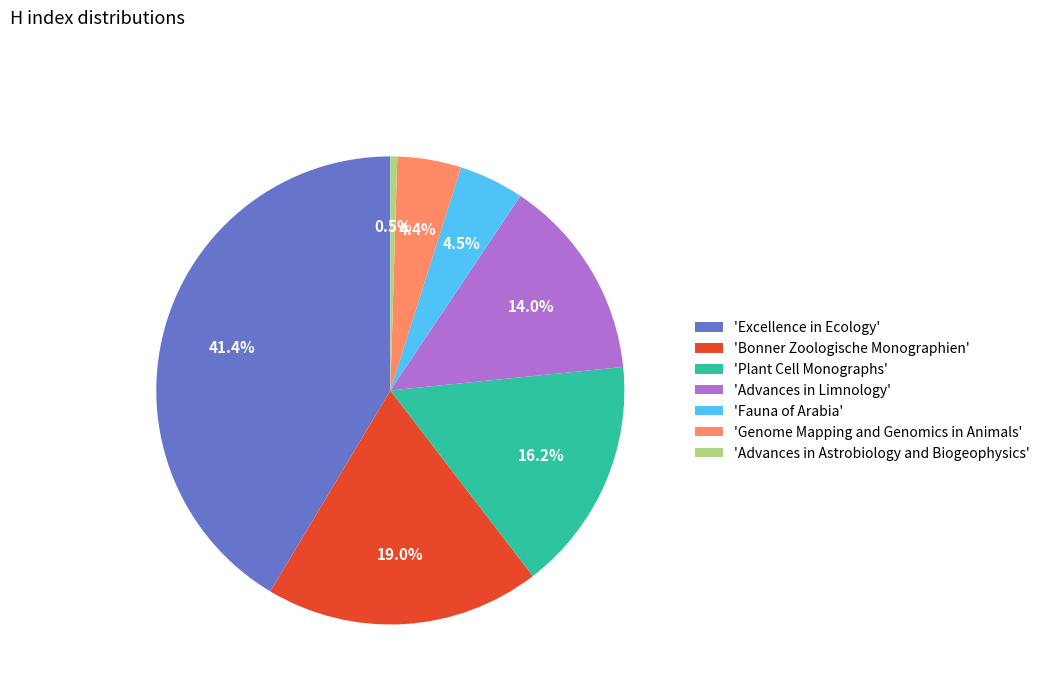

Approximately how many times larger is the value at 'Plant Cell Monographs' compared to 'Advances in Astrobiology and Biogeophysics'?

34.0